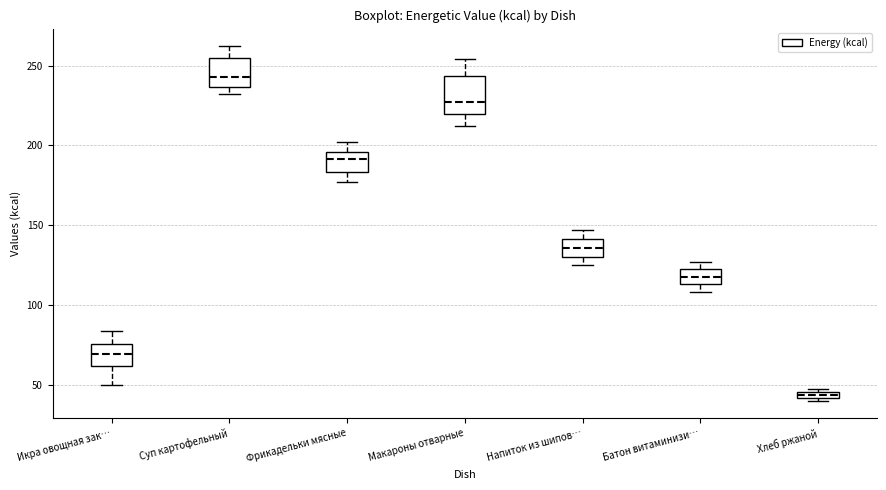

Where is the upper edge of the box for Макароны отварные on the y-axis? The values are not printed on the chart, so give them approximately, as read against the axis.

245